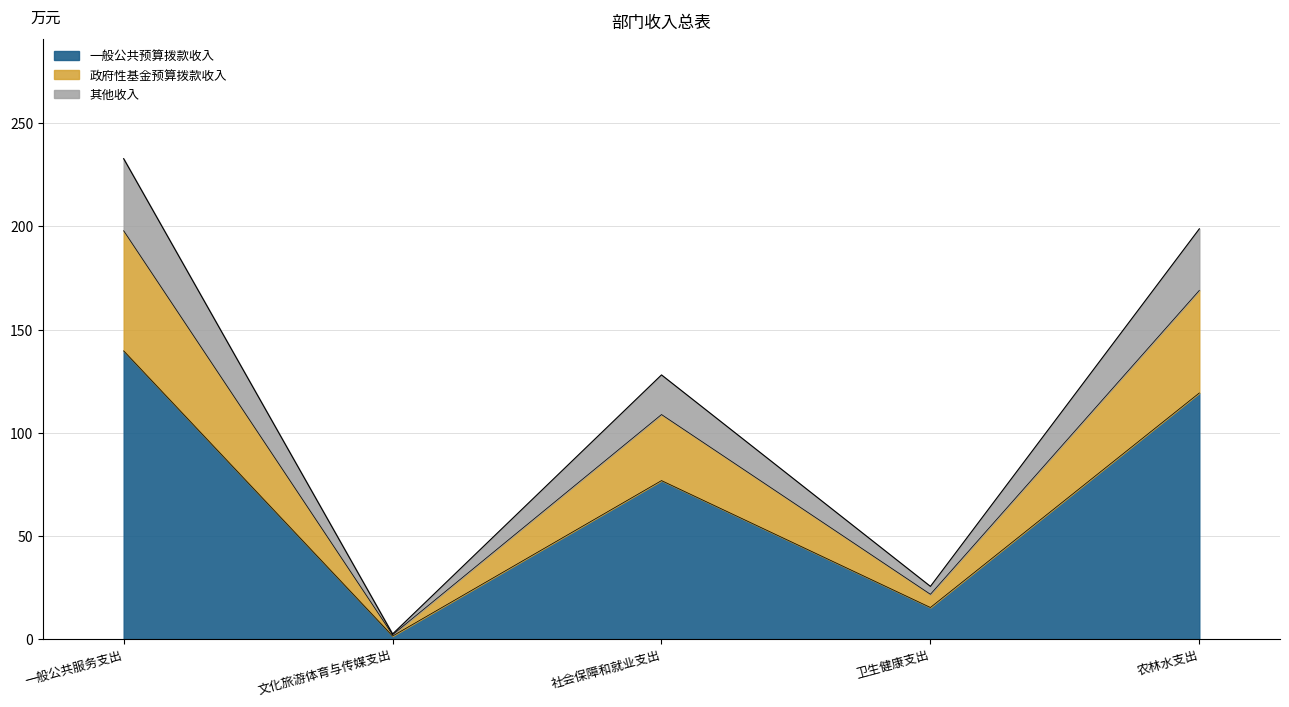

At which label does 一般公共预算拨款收入 reach its peak?

一般公共服务支出